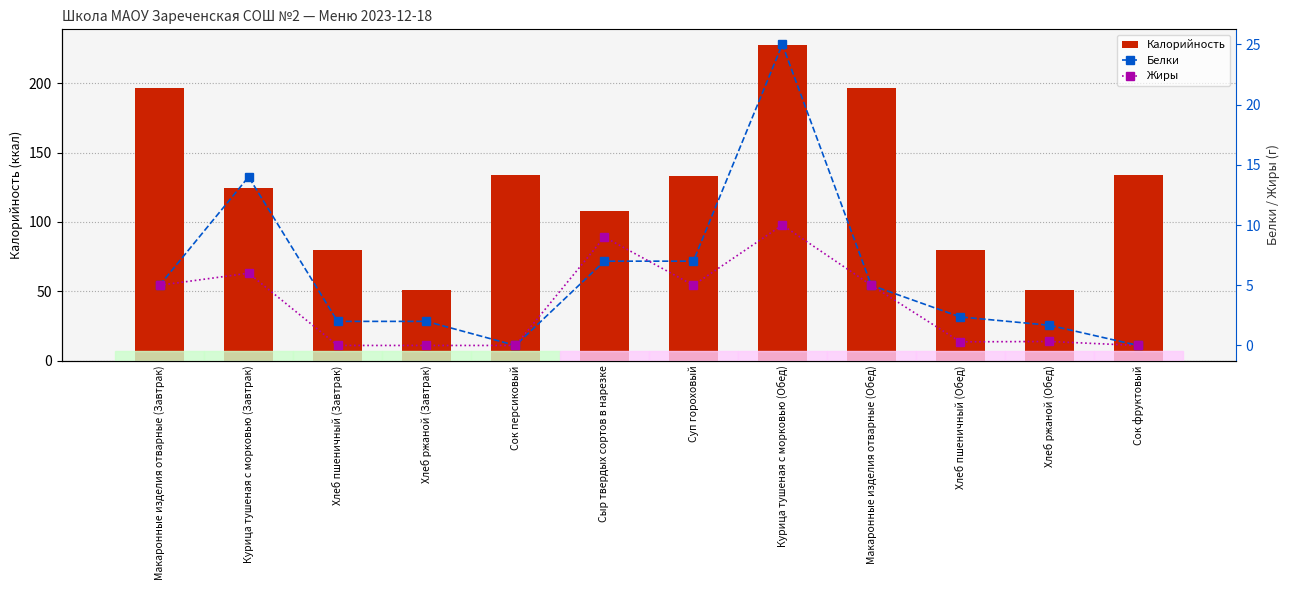

How many bars are there in total?

36